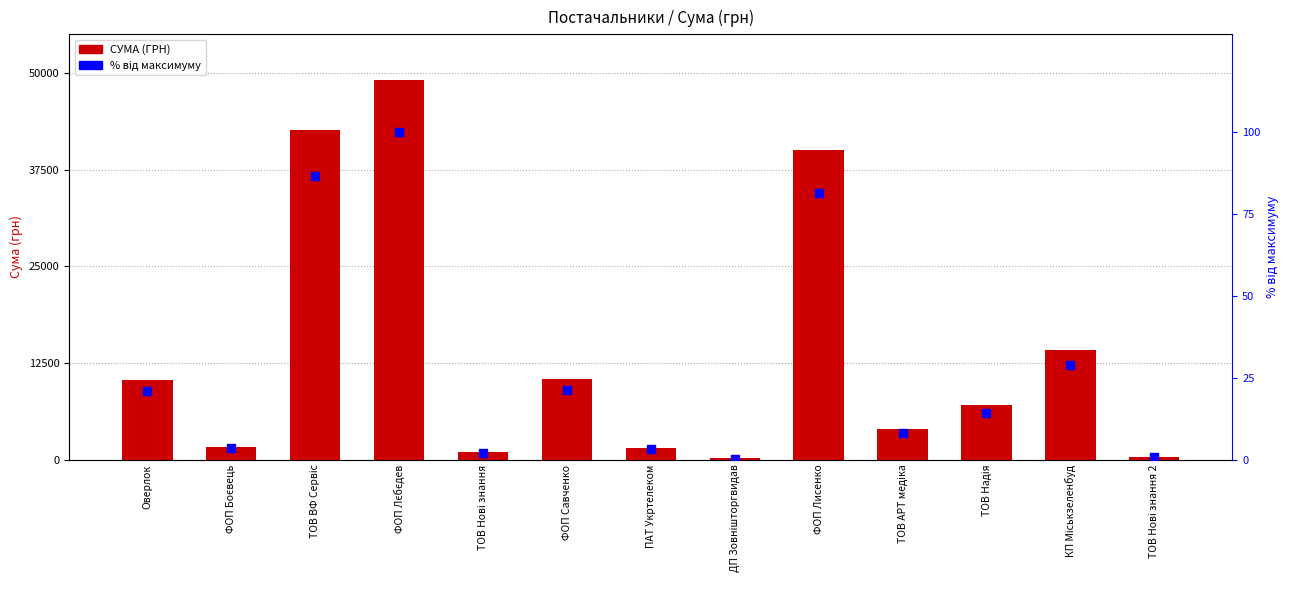

Which series has the largest Y range (max minus min)?

СУМА (ГРН)